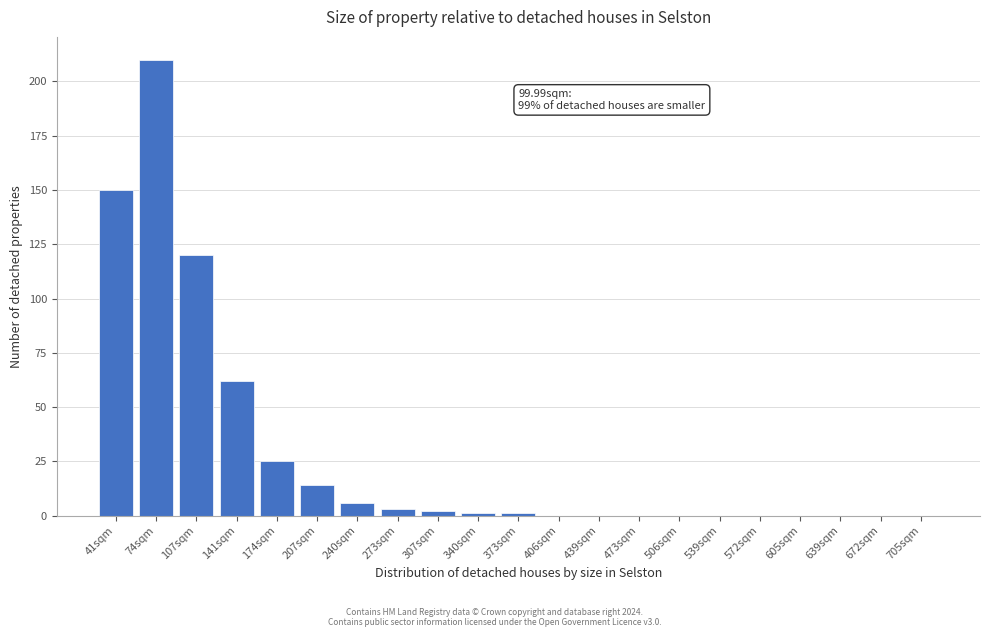

Reading right to left, what are all the values shown in this chart?

705sqm=0	672sqm=0	639sqm=0	605sqm=0	572sqm=0	539sqm=0	506sqm=0	473sqm=0	439sqm=0	406sqm=0	373sqm=1	340sqm=1	307sqm=2	273sqm=3	240sqm=6	207sqm=14	174sqm=25	141sqm=62	107sqm=120	74sqm=210	41sqm=150